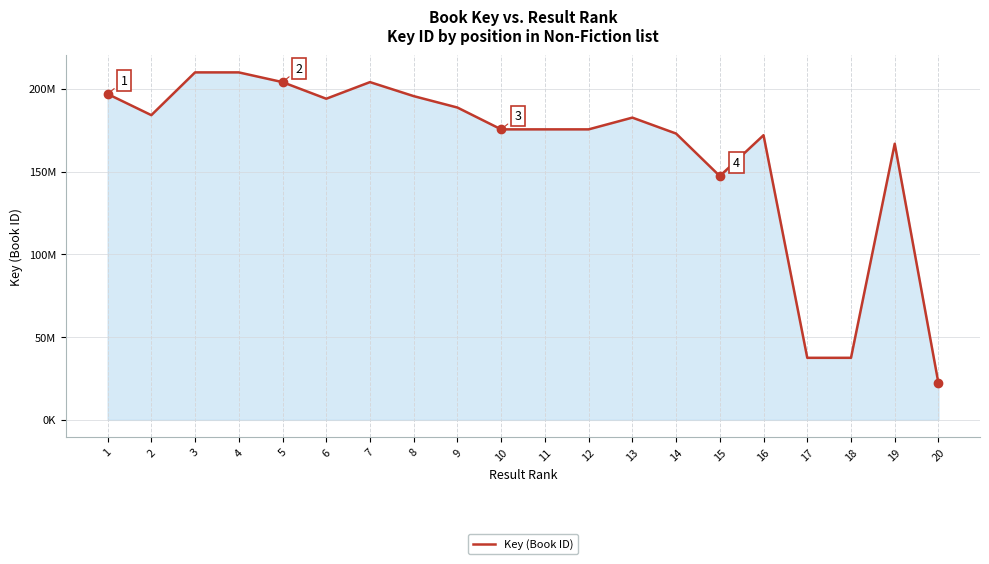

Between 11 and 8, which is larger?

8